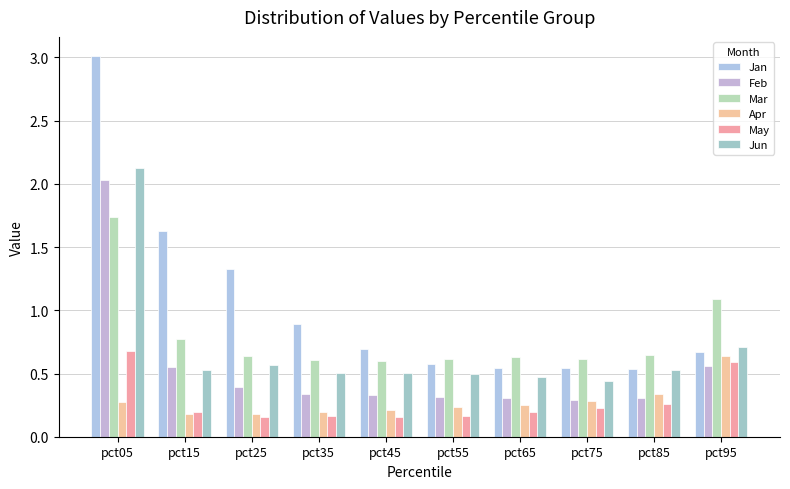

At how many categories does at least one series exceed 1?

4